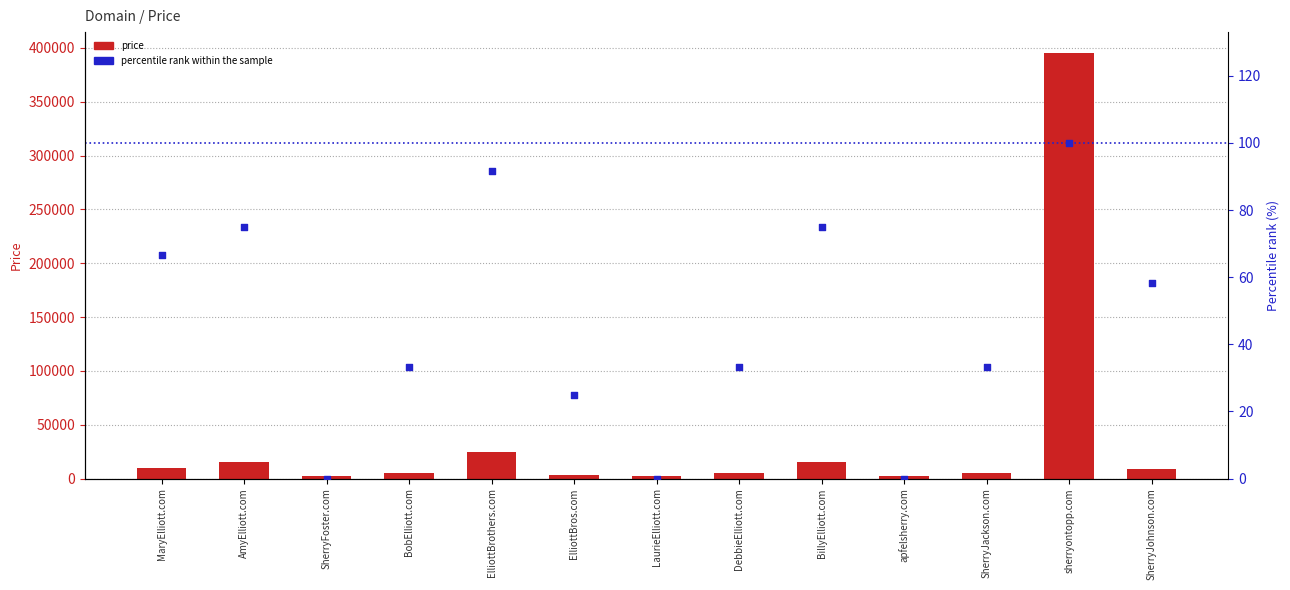

Which series has the largest total across all categories?

Price